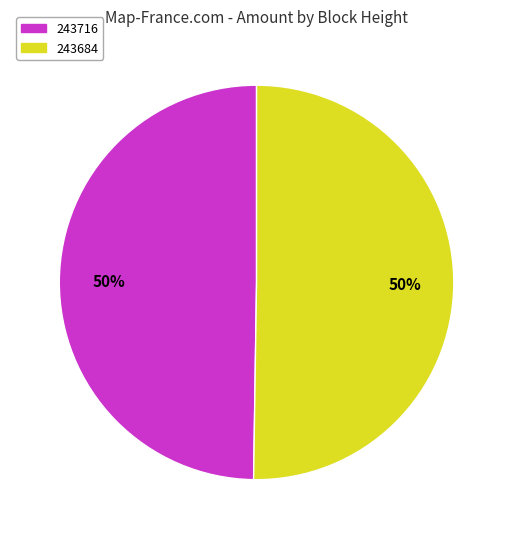

What percentage is the 243716 slice, to the nearest percent?

50%